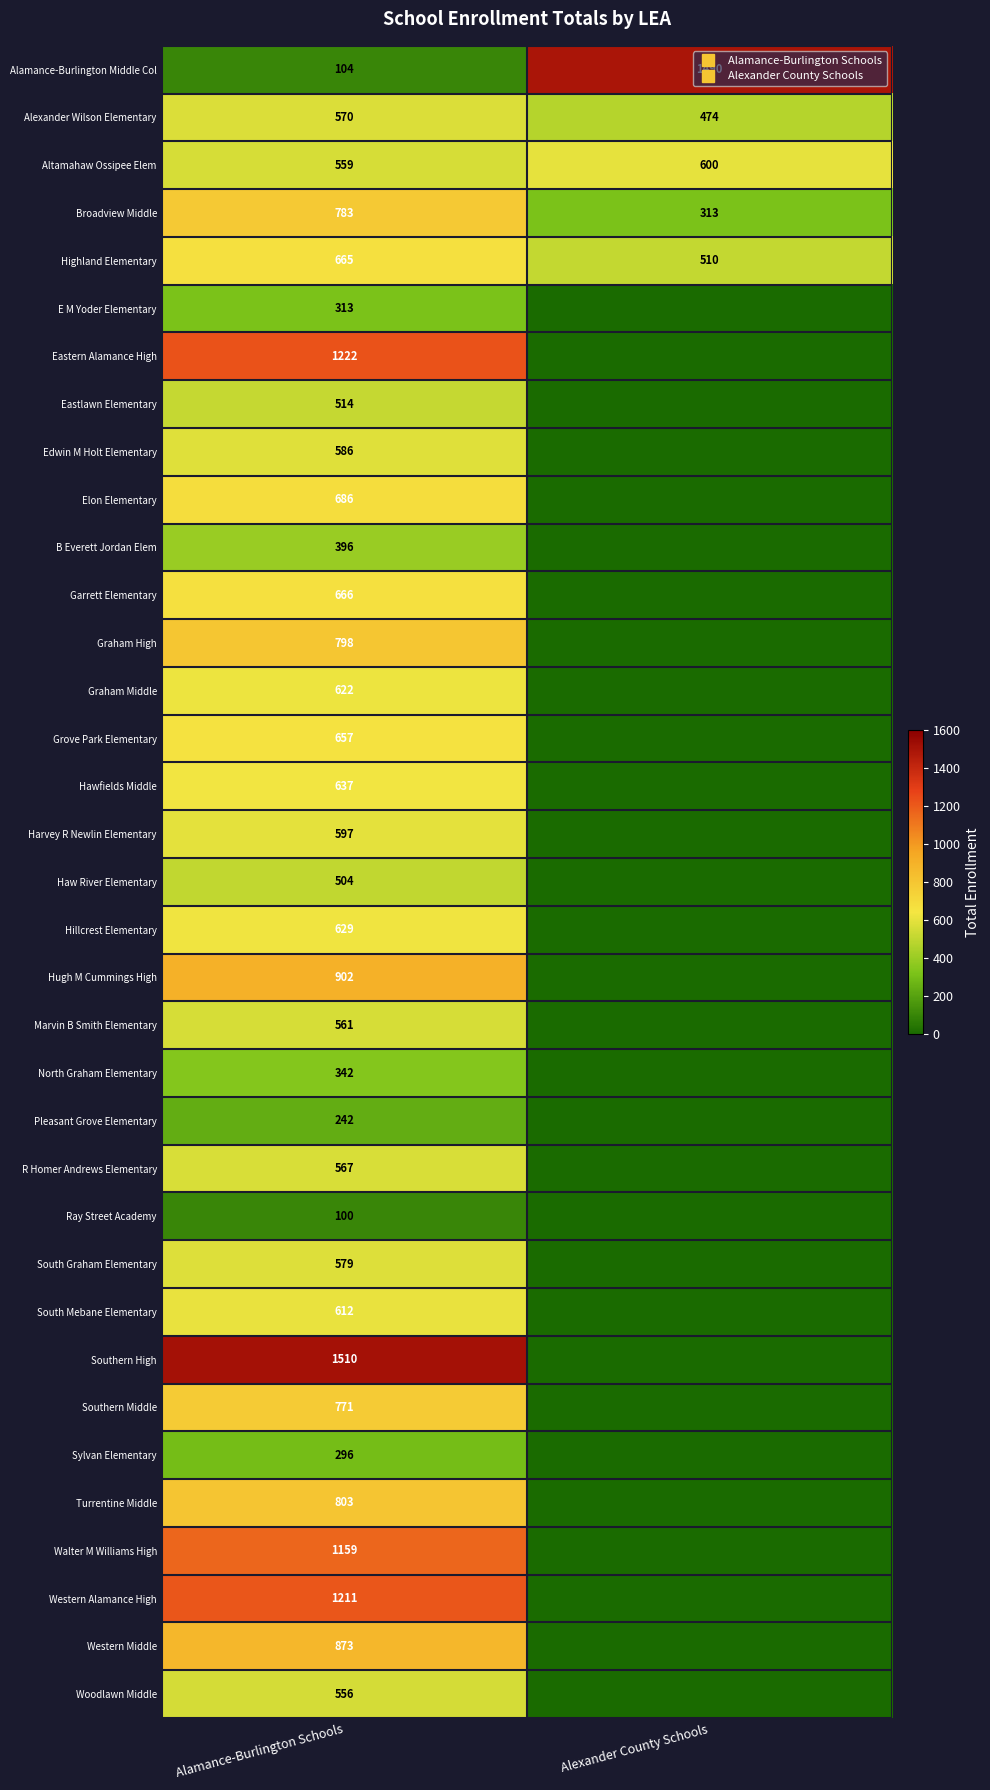

At which label does Marvin B Smith Elementary reach its minimum?

Alexander County Schools